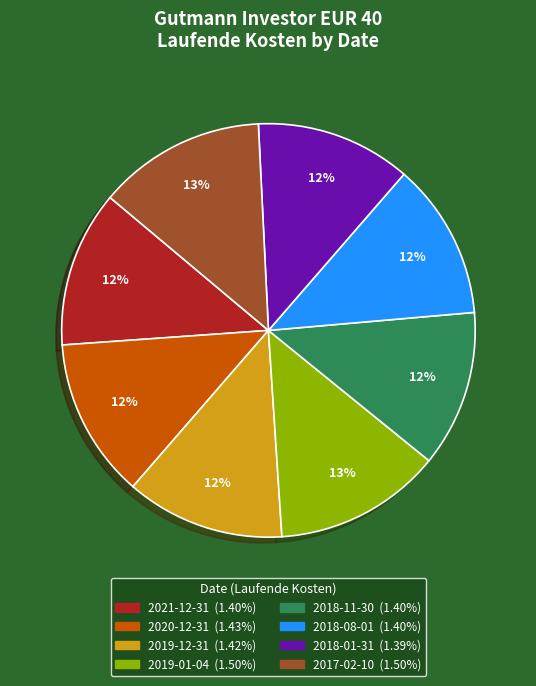

To the nearest percent, what portion does 2019-01-04 represent?

13%